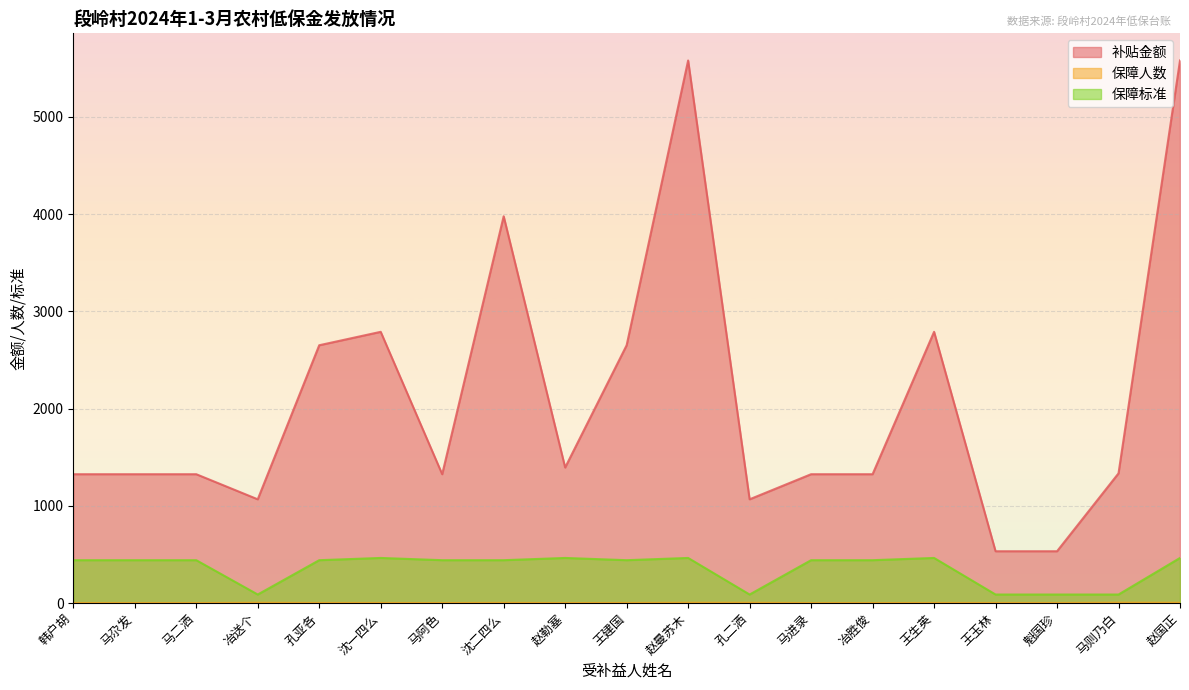

Is it true that 补贴金额 equals 2790 at 王生英?

True